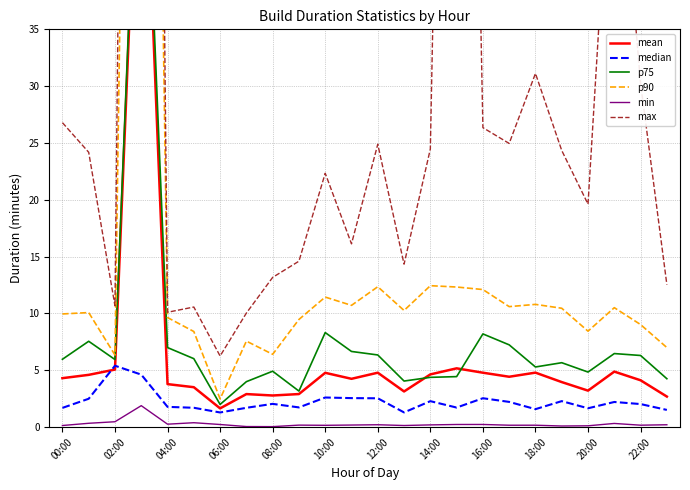

What is the highest value of the min series?

1.9